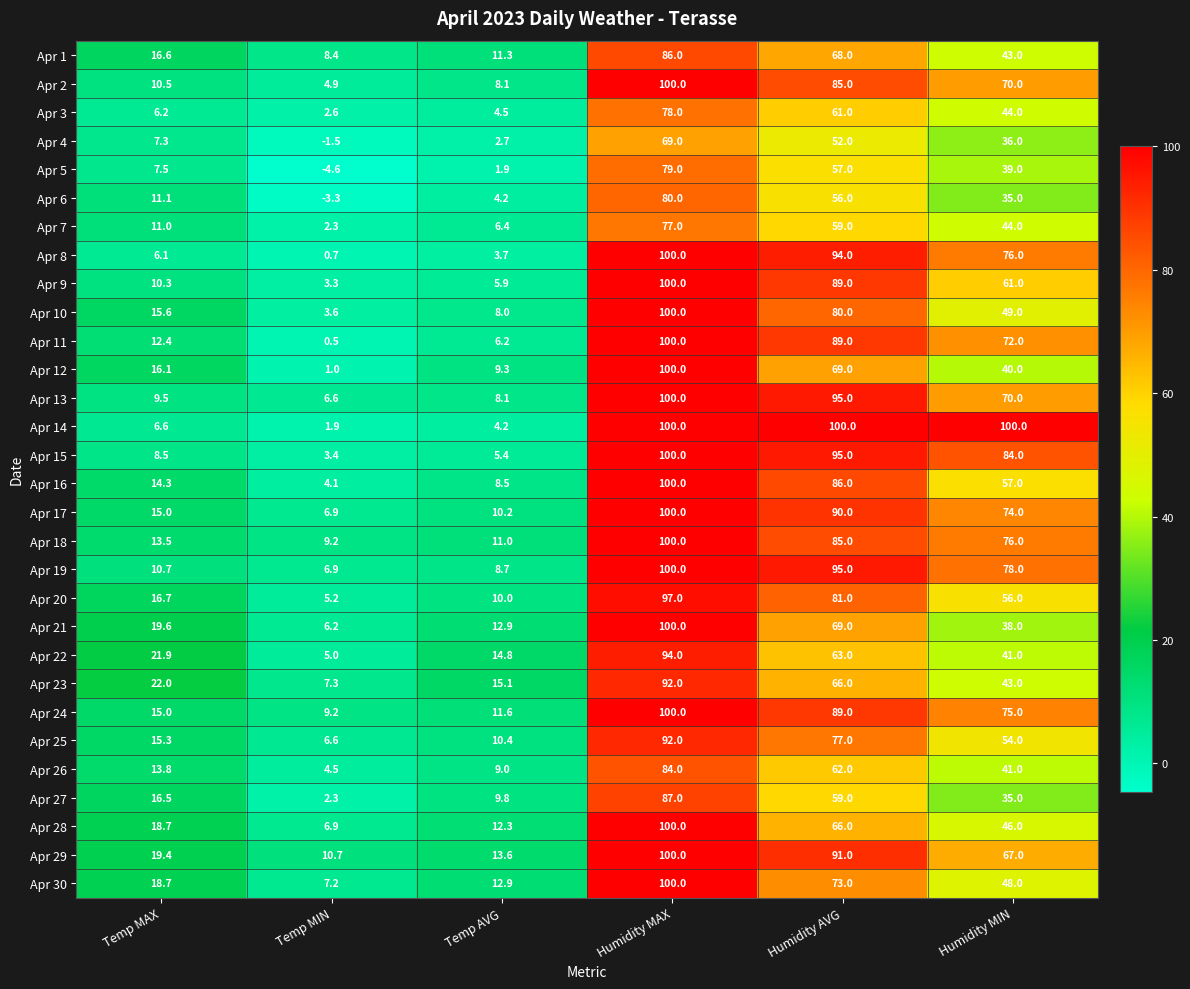

Rank the categories by Apr 3 value from highest to lowest.

Humidity MAX, Humidity AVG, Humidity MIN, Temp MAX, Temp AVG, Temp MIN